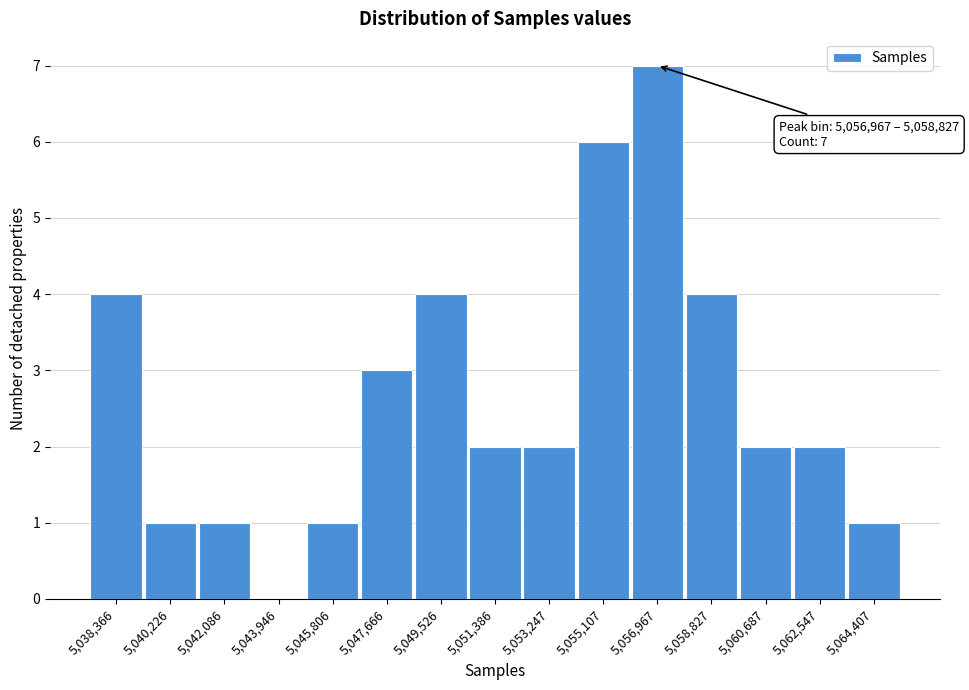

Reading left to right, what are all the values shown in this chart?

5,038,366=4	5,040,226=1	5,042,086=1	5,043,946=0	5,045,806=1	5,047,666=3	5,049,526=4	5,051,386=2	5,053,247=2	5,055,107=6	5,056,967=7	5,058,827=4	5,060,687=2	5,062,547=2	5,064,407=1